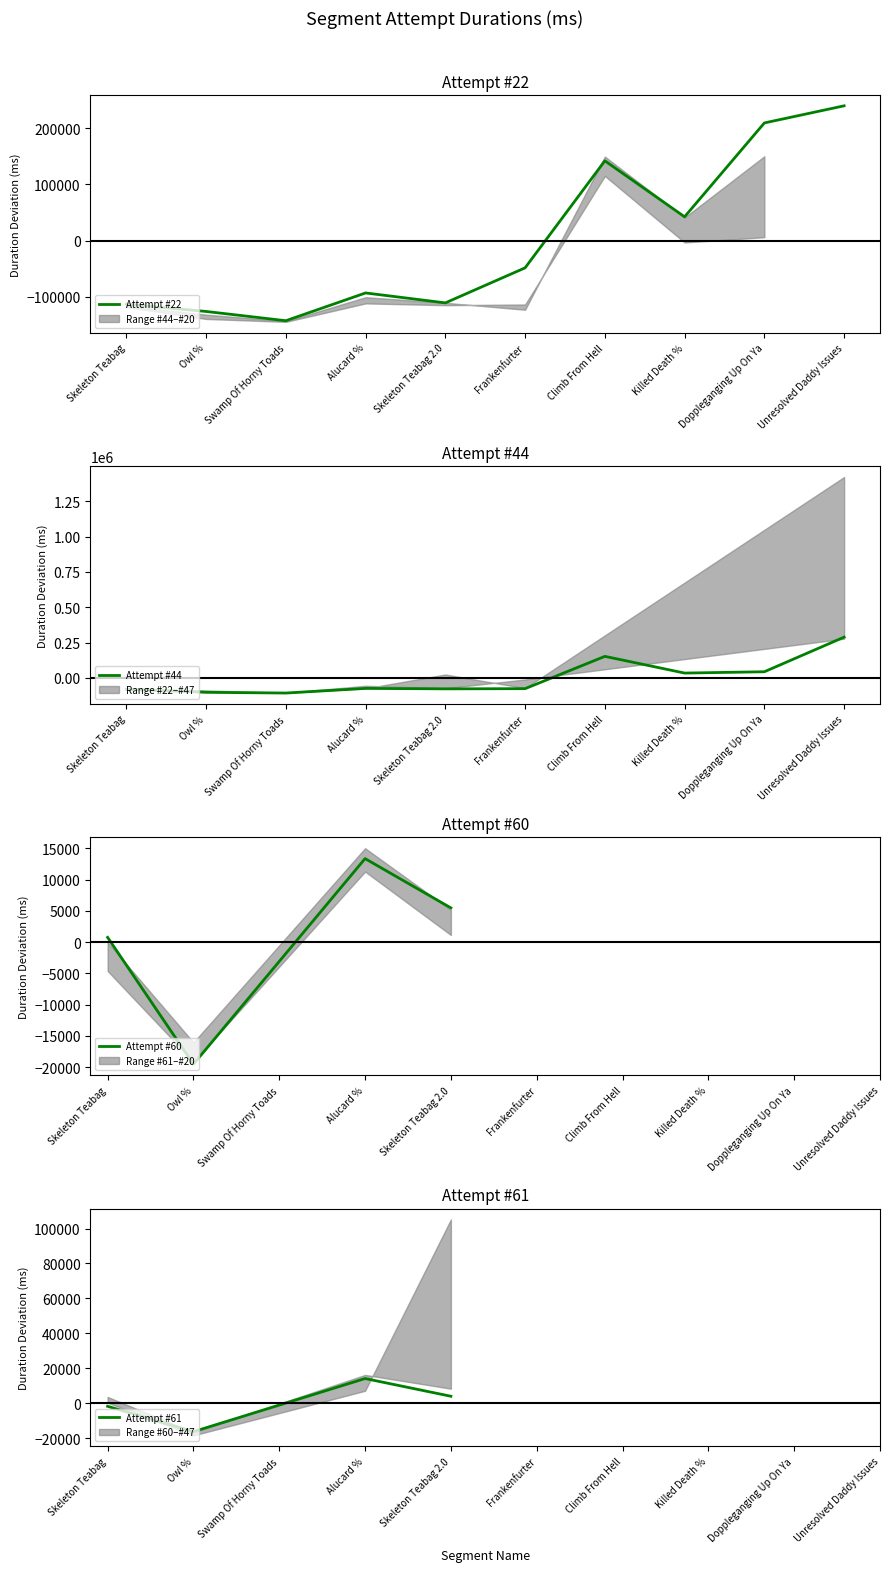

At which category does attempt_44 reach its first local valley?

Swamp Of Horny Toads